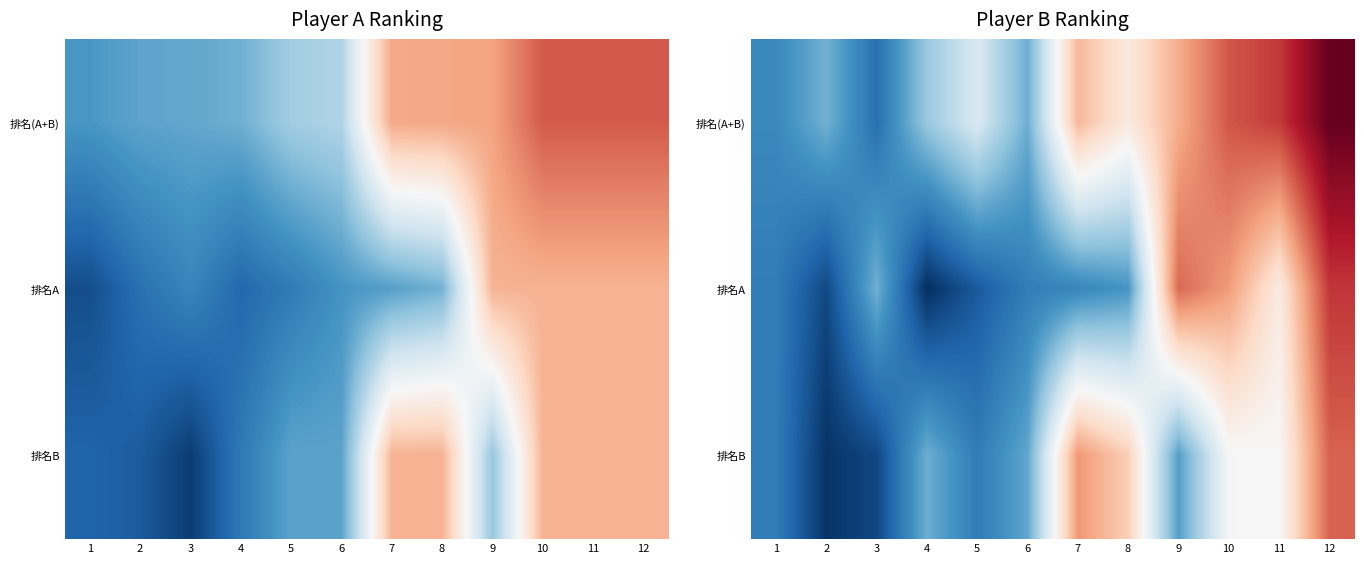

At which label does 排名B reach its peak?

12